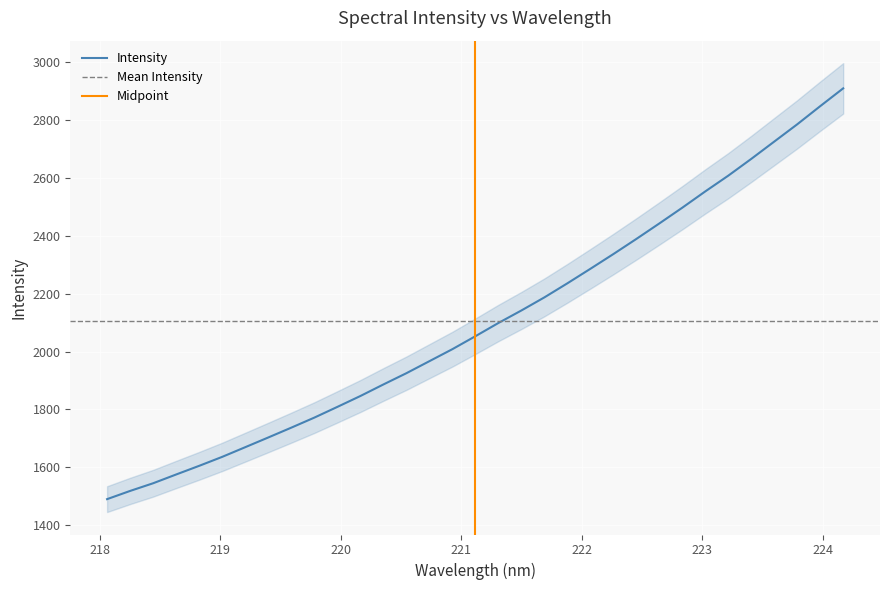

What is the maximum value for Intensity?

2910.5